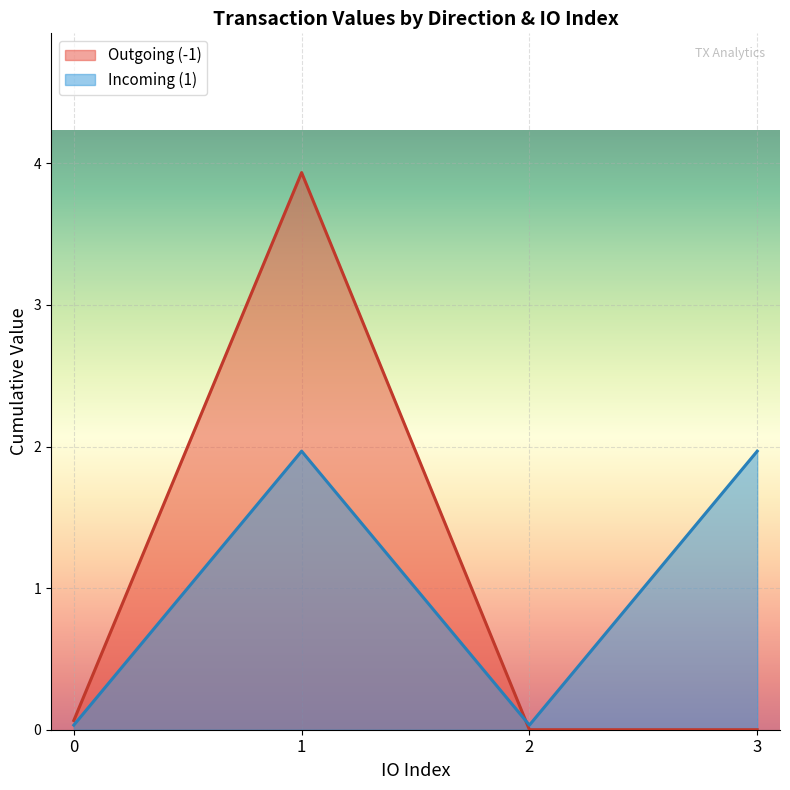

Between 1 and -1, which is larger?

1